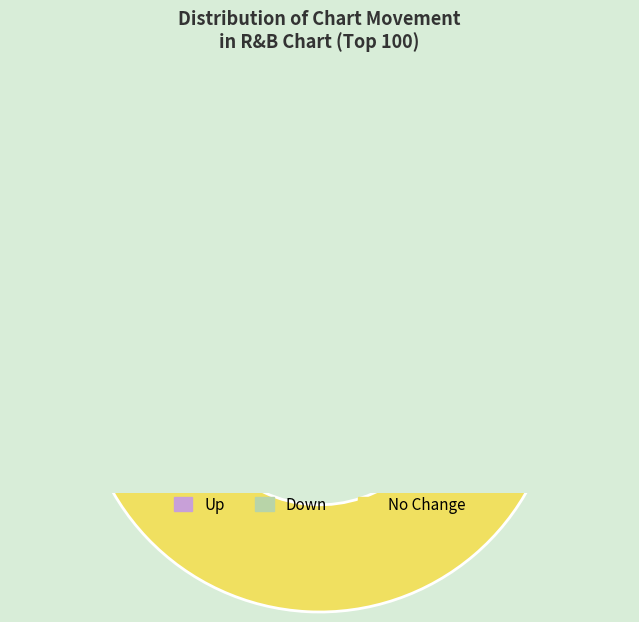

To the nearest percent, what is the average slice percentage?

33%